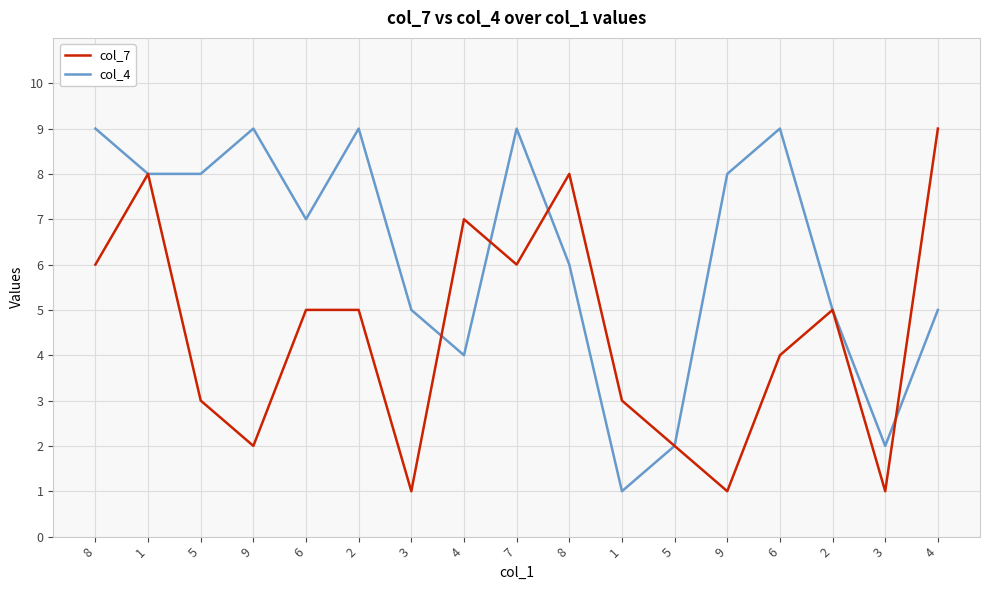

At 5, list the series in order from largest to smallest.

col_4, col_7